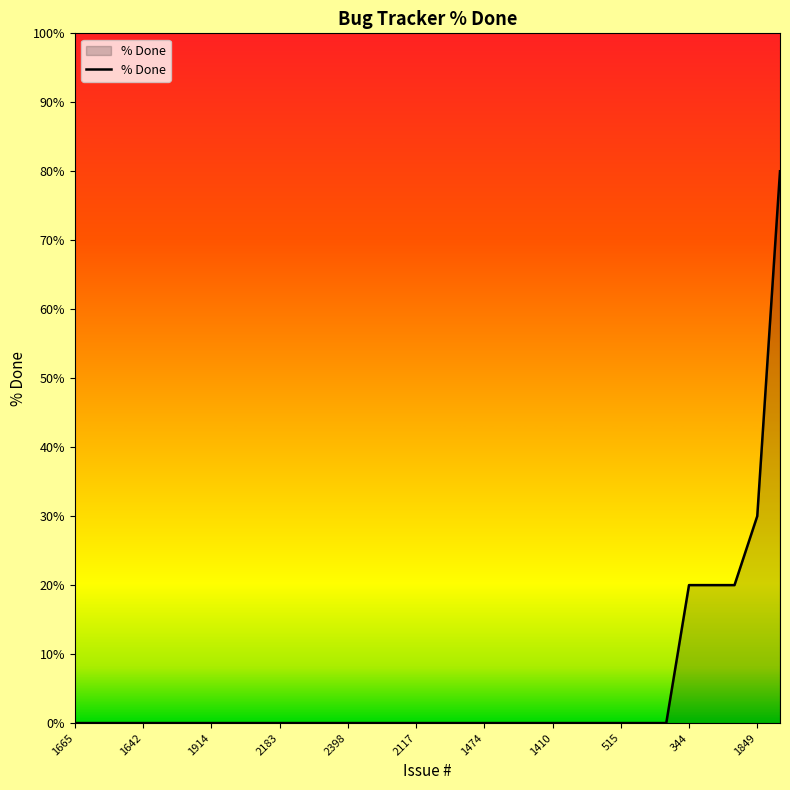

What is the maximum value shown in the chart?

80